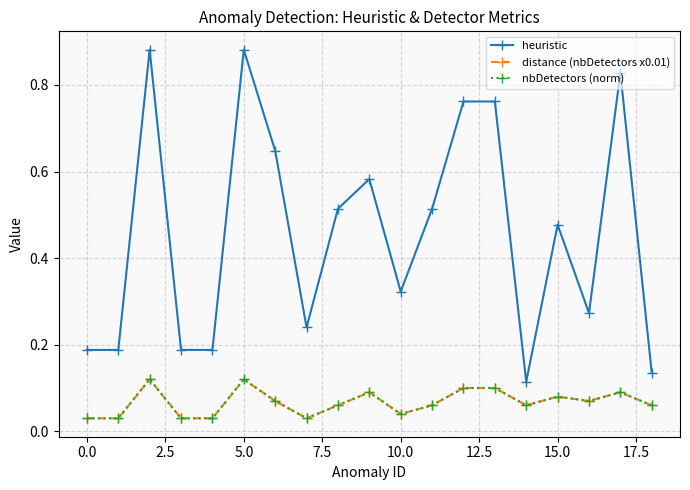

Reading right to left, transcribe all the data shown in this chart.

heuristic: 0.1	0.8	0.3	0.5	0.1	0.8	0.8	0.5	0.3	0.6	0.5	0.2	0.6	0.9	0.2	0.2	0.9	0.2	0.2
distance (nbDetectors x0.01): 0.1	0.1	0.1	0.1	0.1	0.1	0.1	0.1	0.0	0.1	0.1	0.0	0.1	0.1	0.0	0.0	0.1	0.0	0.0
nbDetectors (norm): 0.1	0.1	0.1	0.1	0.1	0.1	0.1	0.1	0.0	0.1	0.1	0.0	0.1	0.1	0.0	0.0	0.1	0.0	0.0